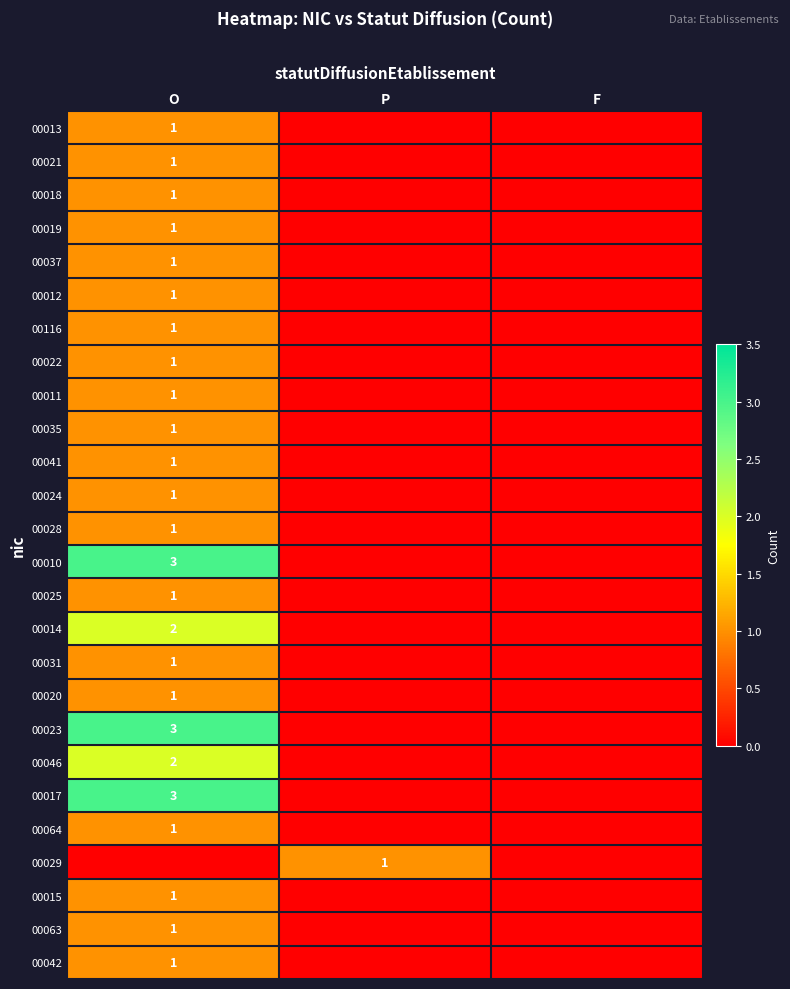

True or false: 00010 has a value of 5 at O.

False